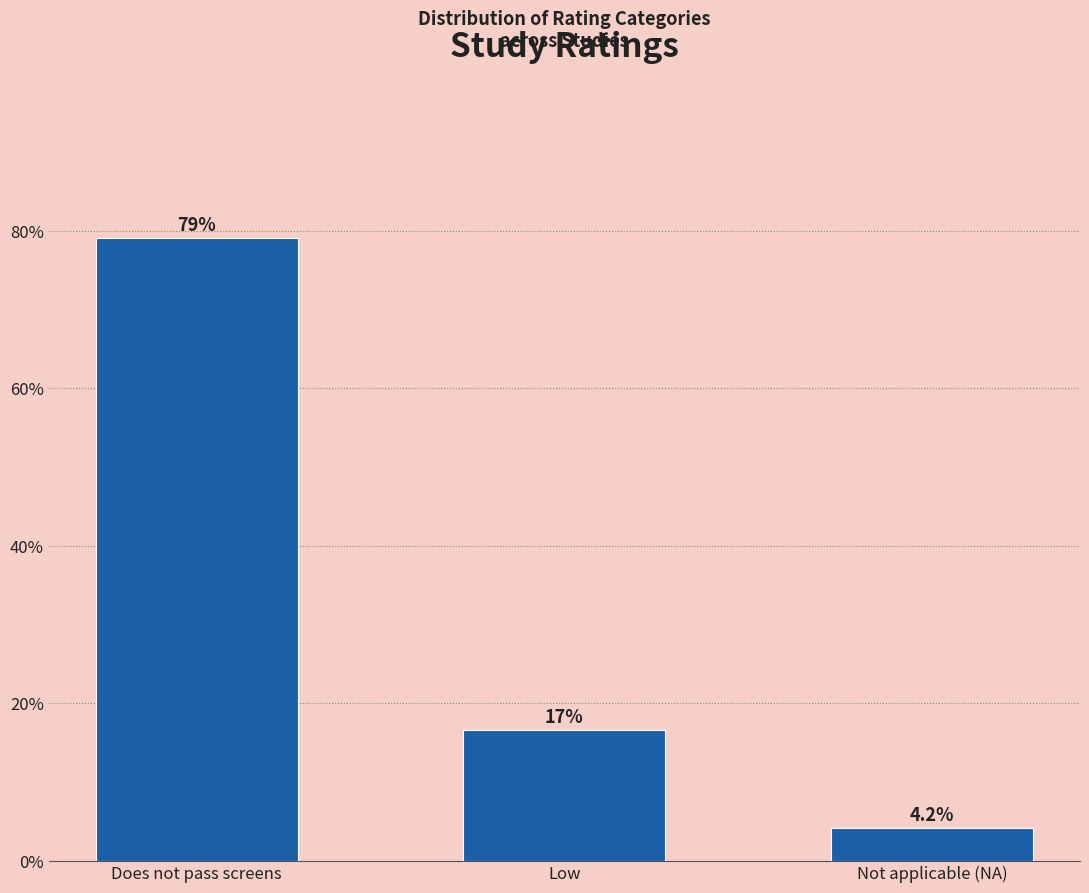

Reading right to left, what are all the values shown in this chart?

4.2	16.7	79.2